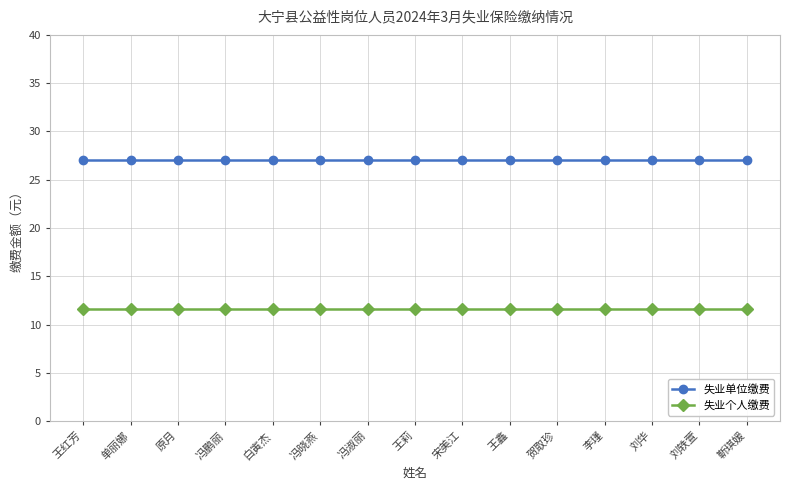

How many categories are shown in the chart?

15